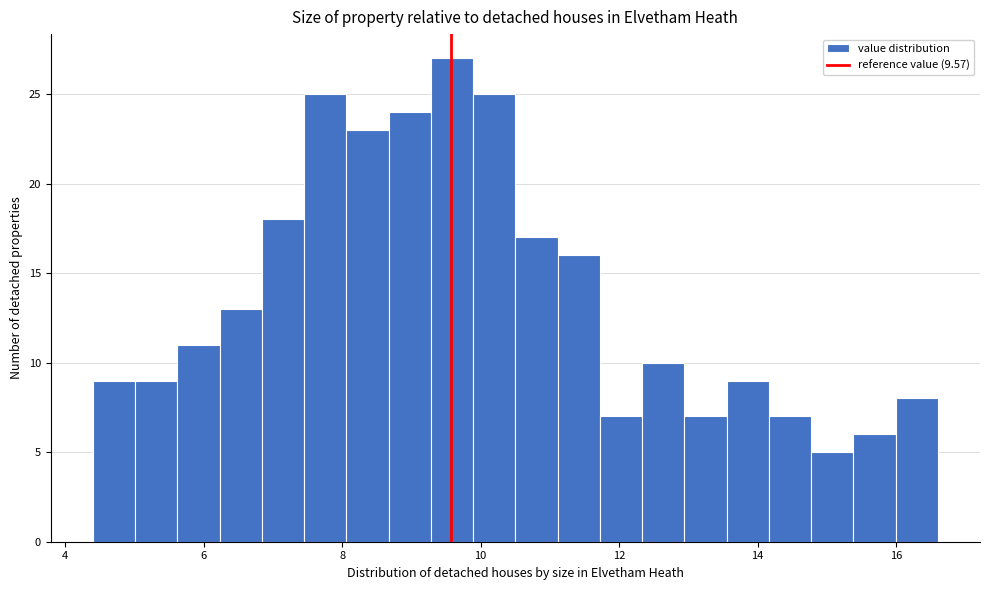

Read against the x-axis, roughly where is the centre of the tallest bar?

9.6